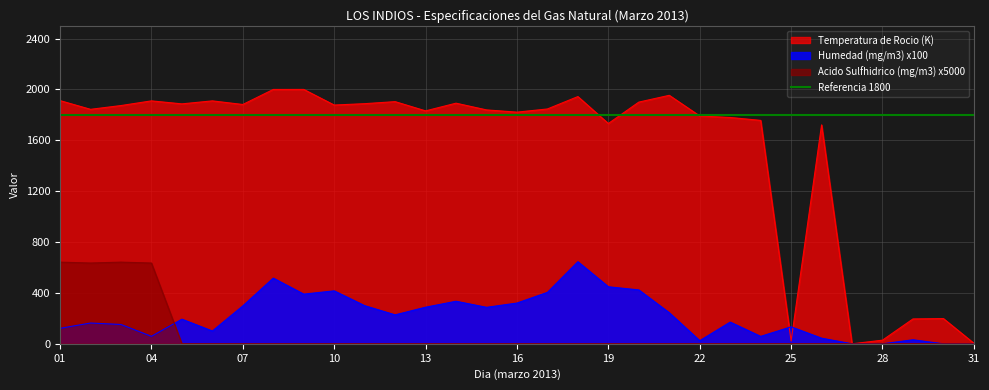

What is the value of the Humedad (mg/m3) point at the 21st from the left?

244.1